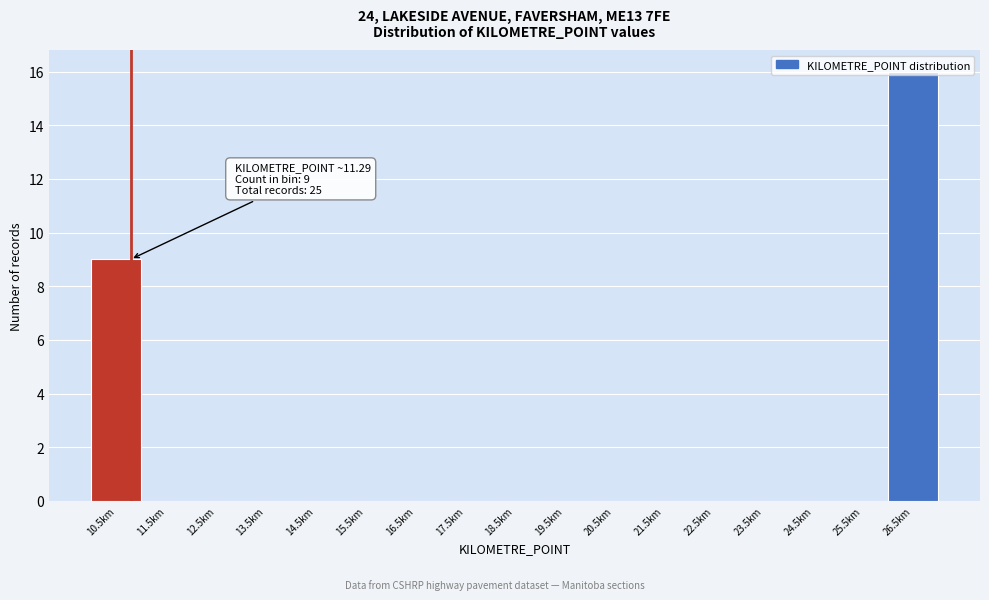

Between 10.5km and 12.5km, which is larger?

10.5km